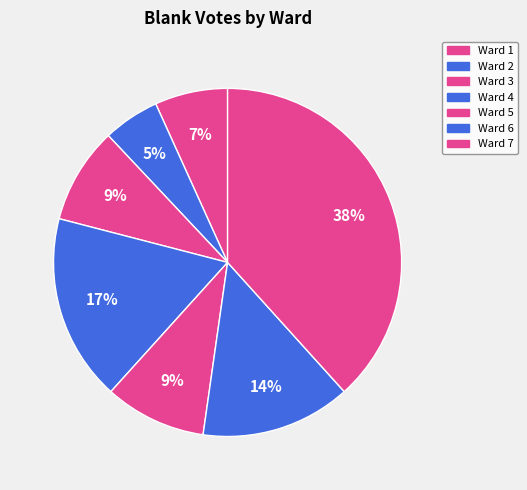

What percentage is the Ward 6 slice, to the nearest percent?

14%